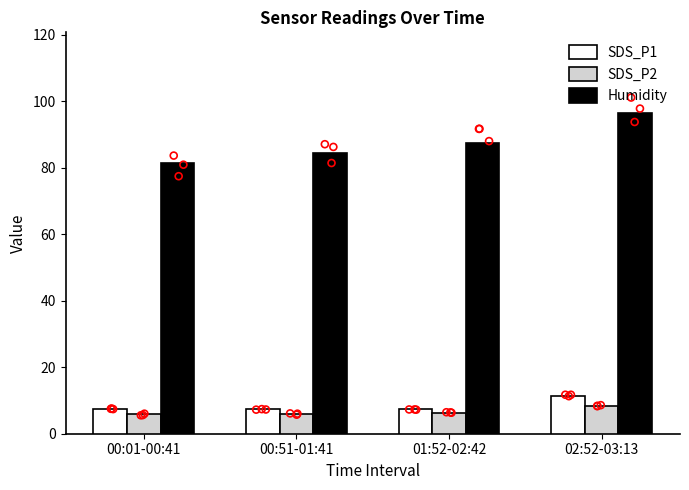

Which series has the largest total across all categories?

Humidity